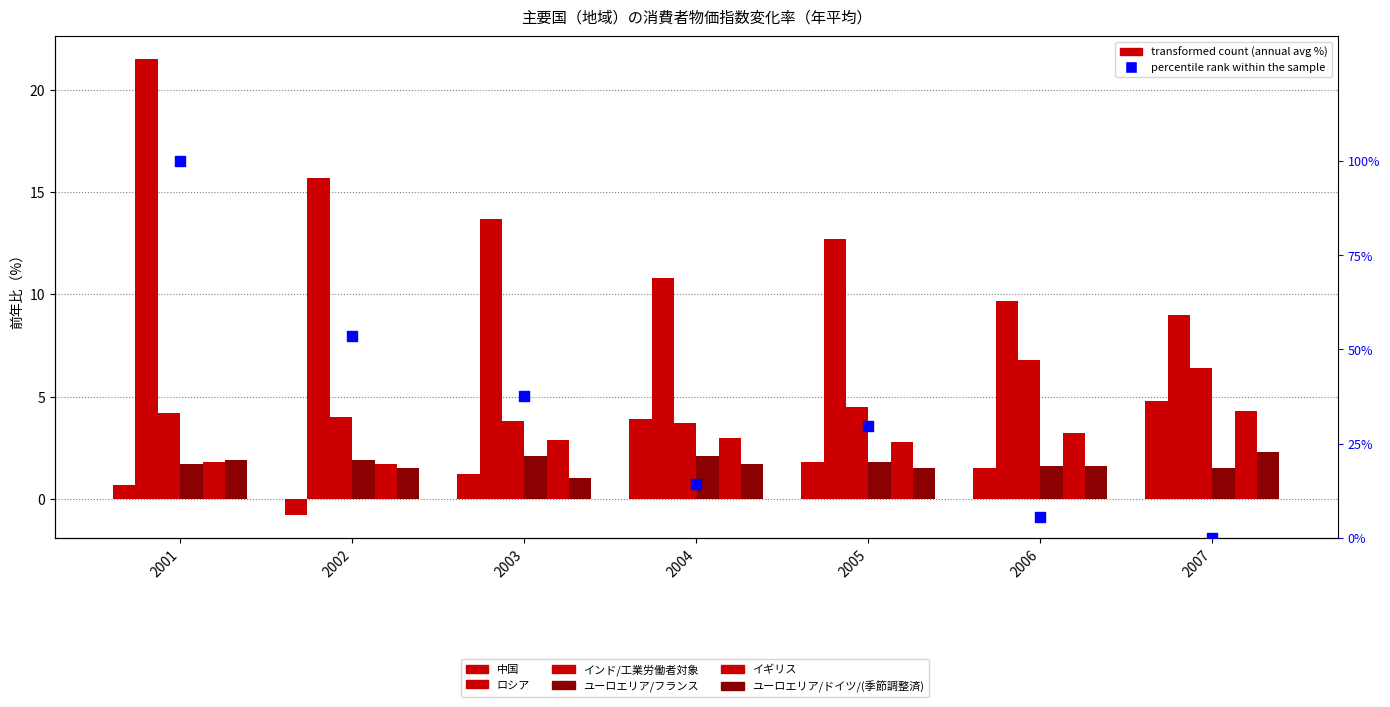

At which category is the sum across all series the highest?

2001